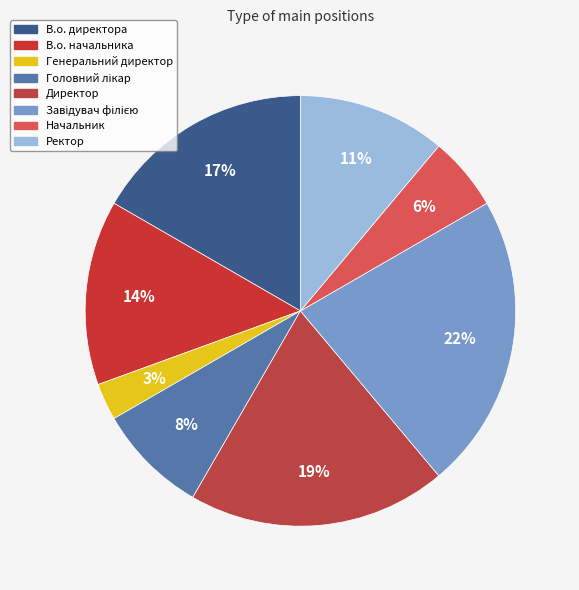

Which category has the smallest portion of the pie?

Генеральний директор